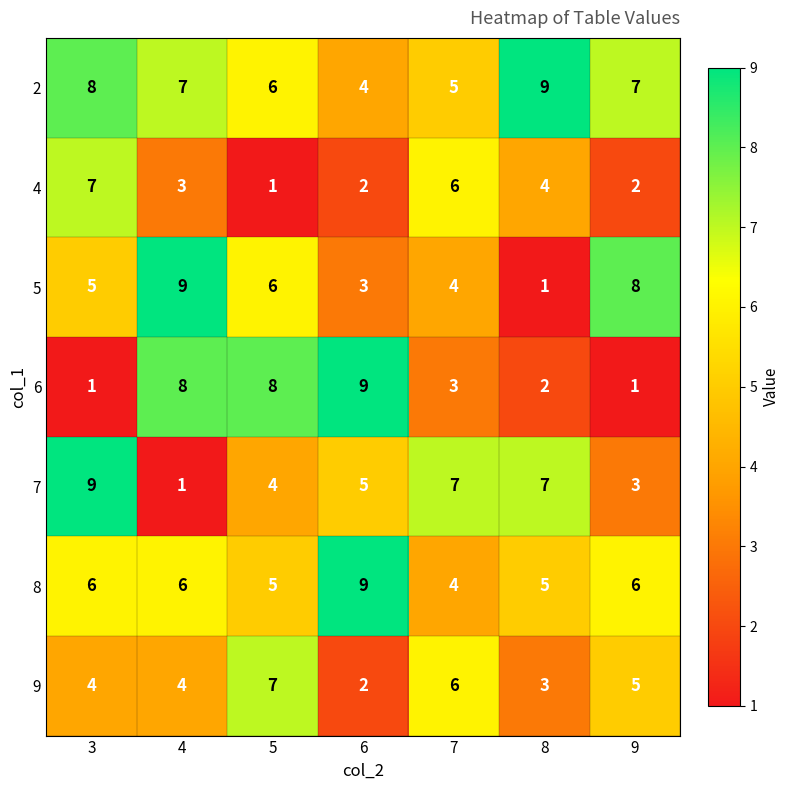

What is the maximum value for 6?

9